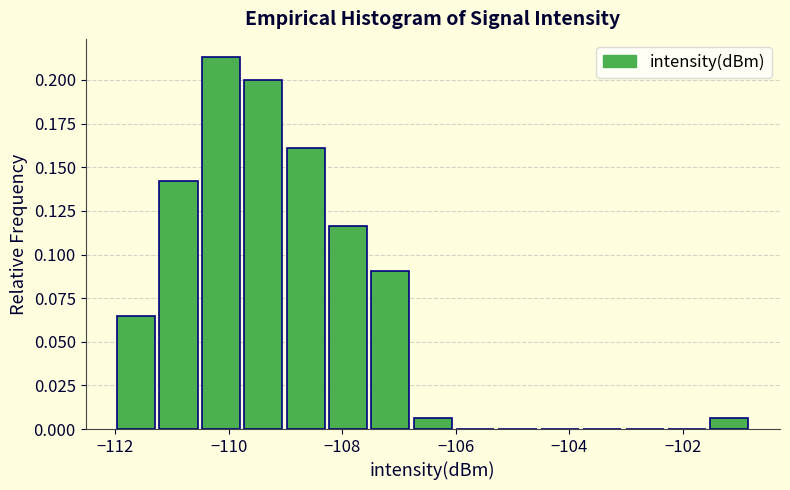

Around what value on the x-axis is the tallest bar? Give the approximate position of its centre, as read against the axis.

-110.2